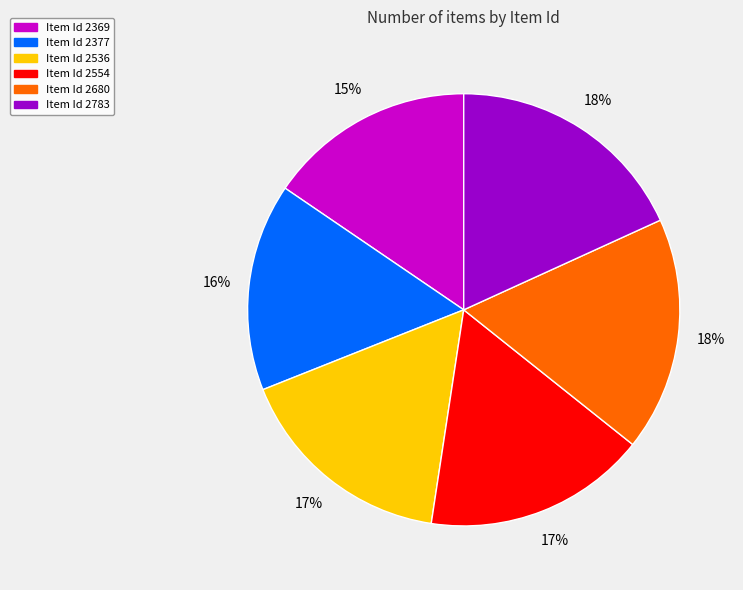

To the nearest percent, what is the difference between the largest and smallest slice percentages?

3%